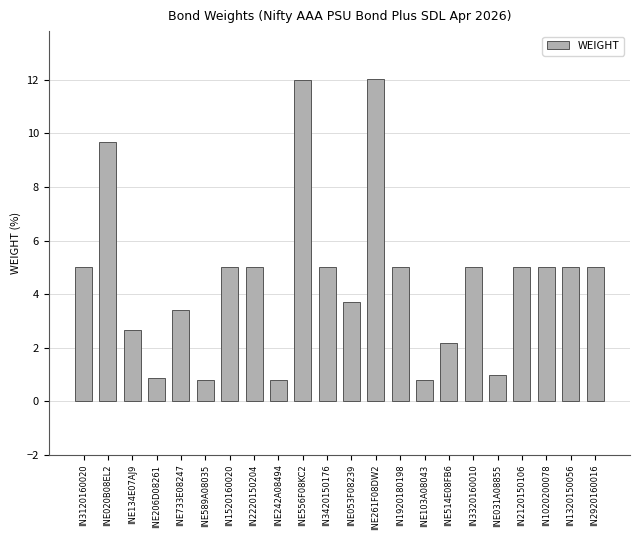

At which label does the data first exceed 5?

IN3120160020